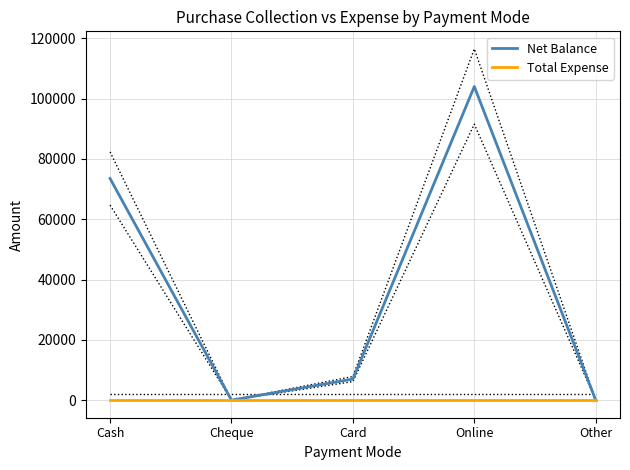

Where is the first local minimum for Net Balance?

Cheque